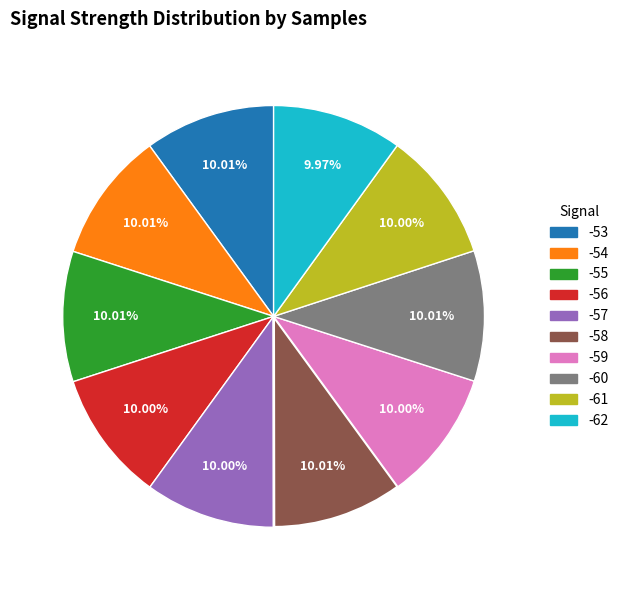

How many slices are in this pie chart?

10